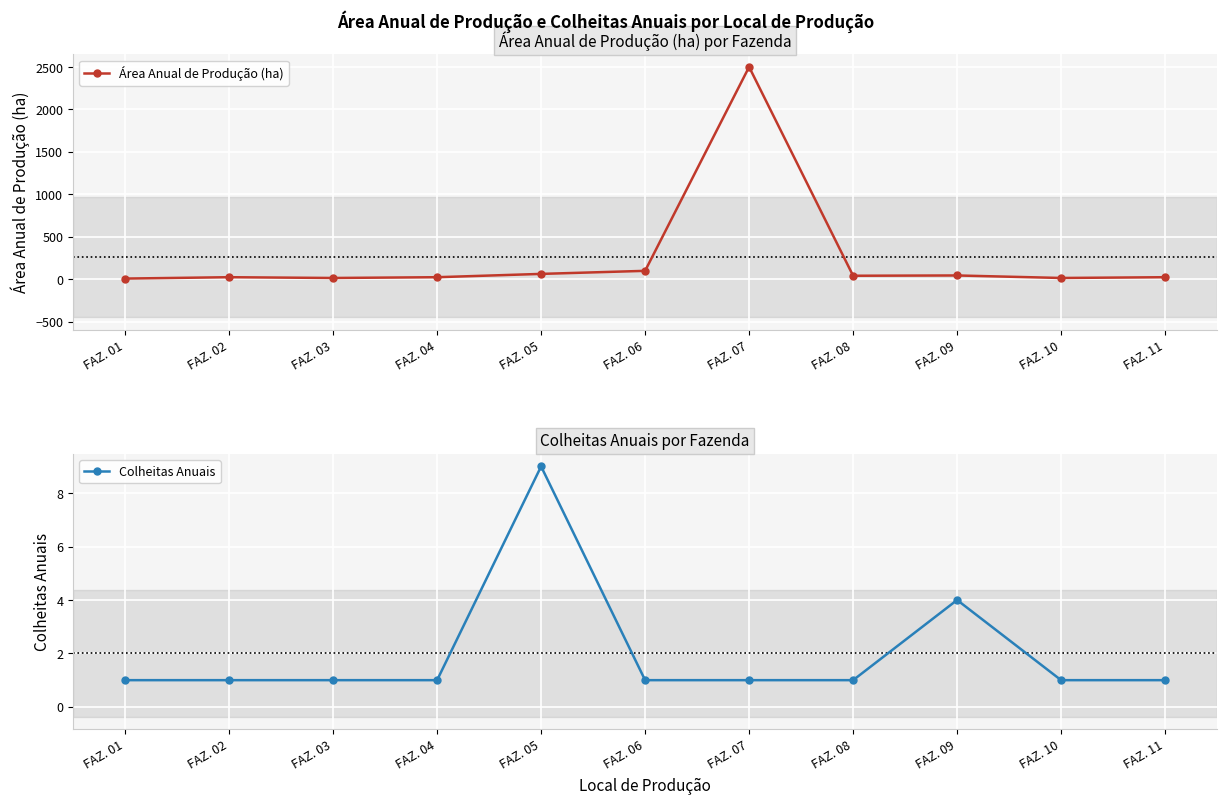

Reading left to right, extract all data points from this chart.

Área Anual de Produção (ha): 9.0	25.0	16.0	25.0	64.0	100.0	2500.0	42.2	45.6	16.0	25.0
Colheitas Anuais: 1.0	1.0	1.0	1.0	9.0	1.0	1.0	1.0	4.0	1.0	1.0